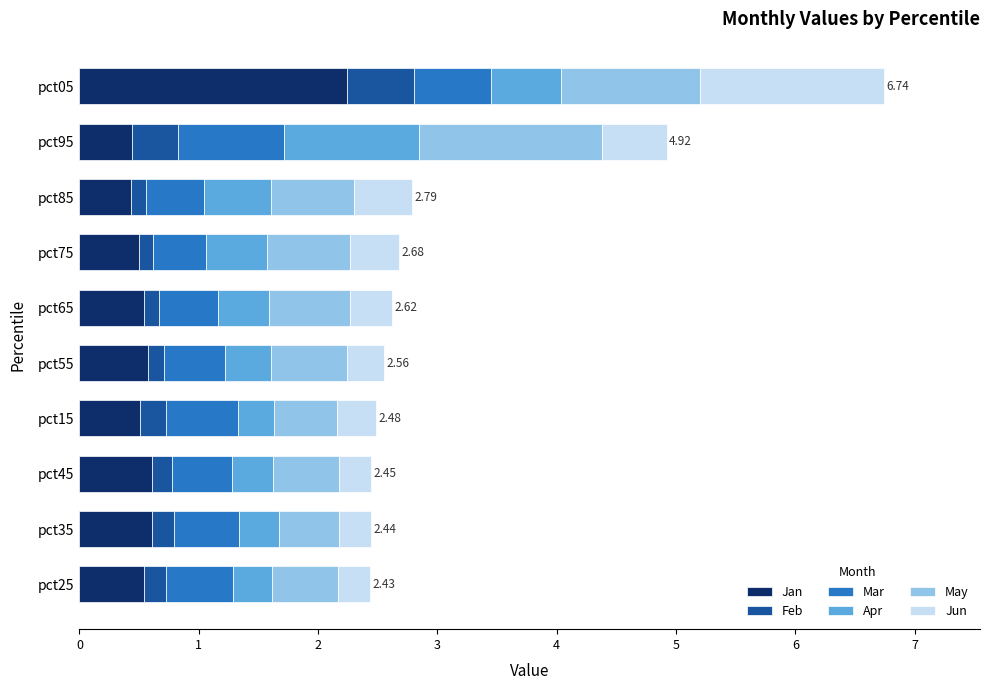

At which category is the sum across all series the highest?

pct05